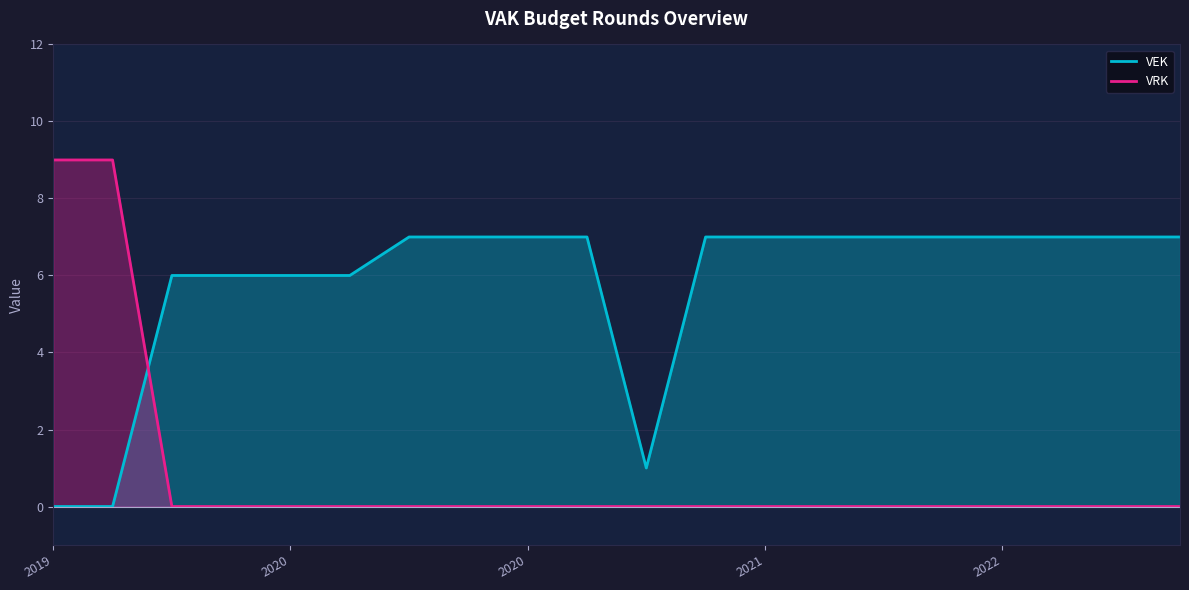

What are all the series names shown in the legend?

VEK, VRK